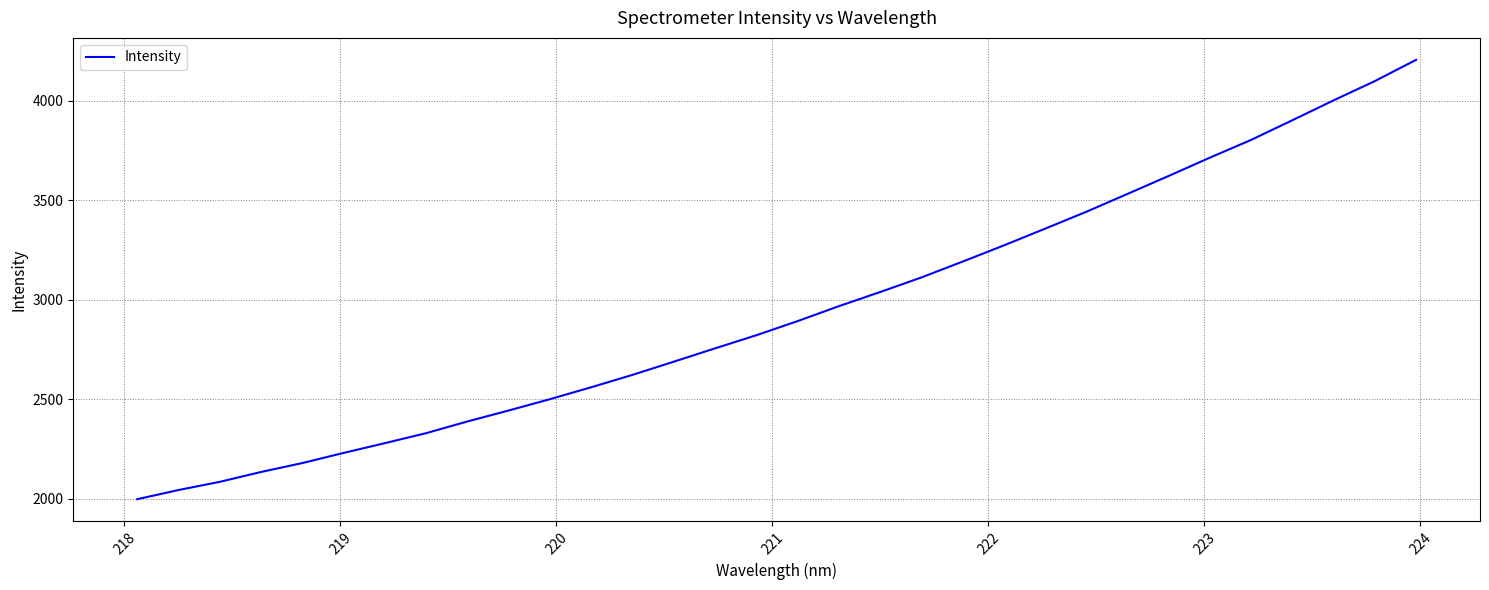

What is the maximum value shown in the chart?

4205.0